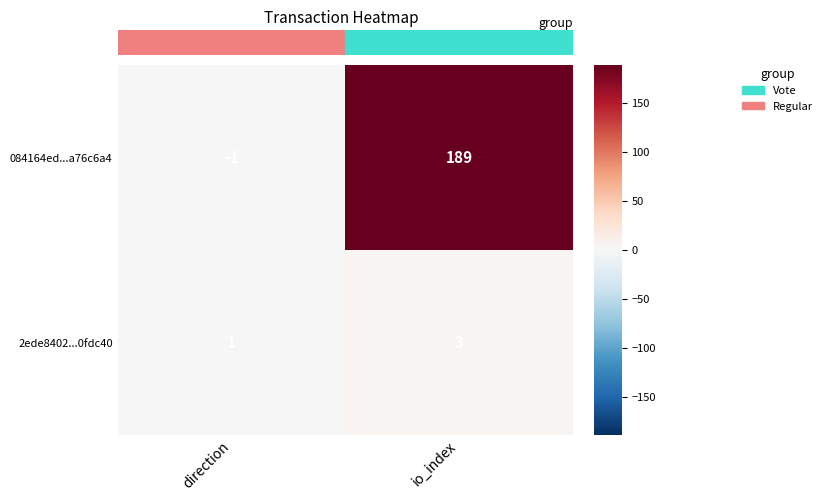

Between direction and io_index, which series saw the biggest shift?

084164ed...a76c6a4